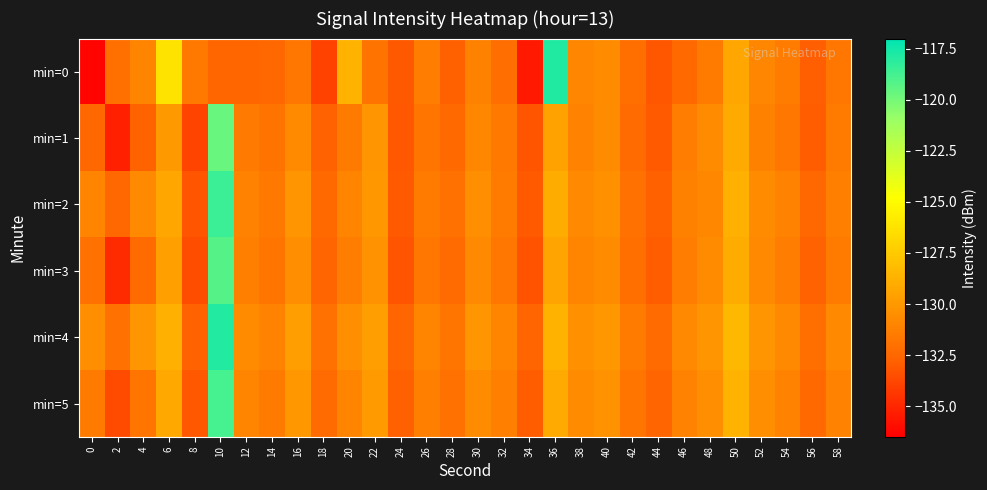

Rank the series by their maximum value, from lowest to highest.

min=1, min=3, min=5, min=2, min=4, min=0